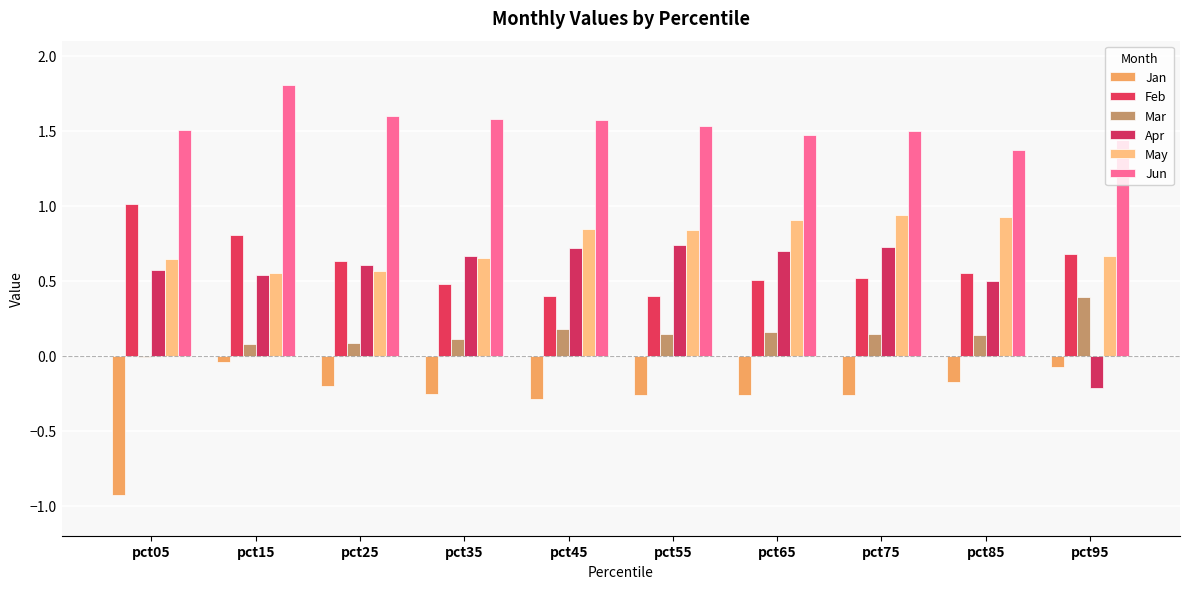

Rank the series at pct65 from lowest to highest value.

Jan, Mar, Feb, Apr, May, Jun